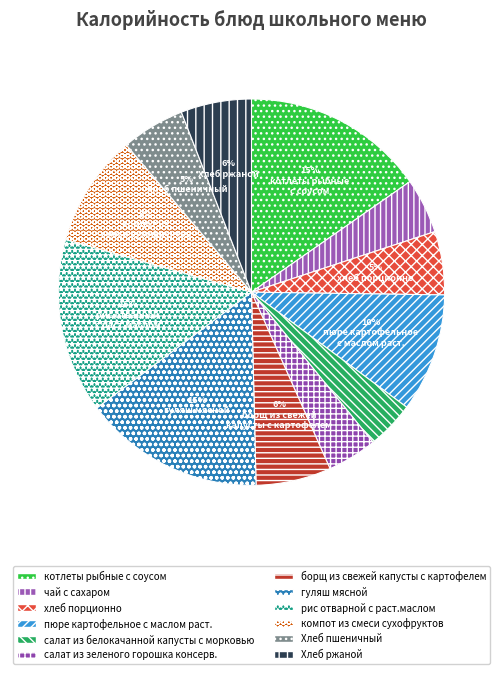

Is there a majority slice in this chart?

No